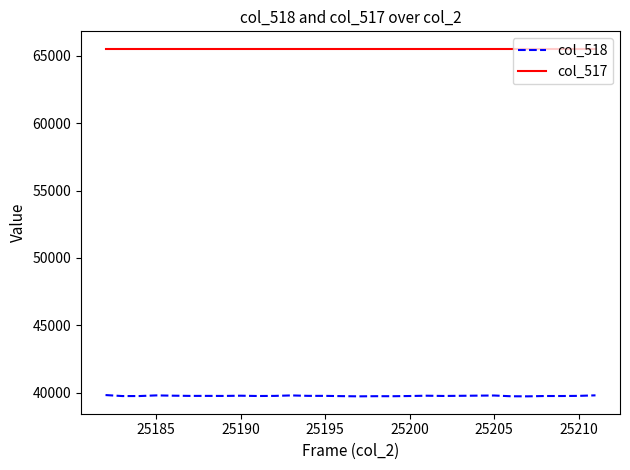

How many lines are shown in the chart?

2